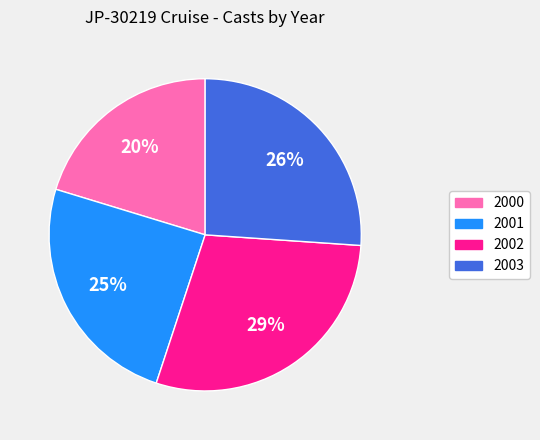

Approximately how many times larger is the value at 2000 compared to 2002?

0.7